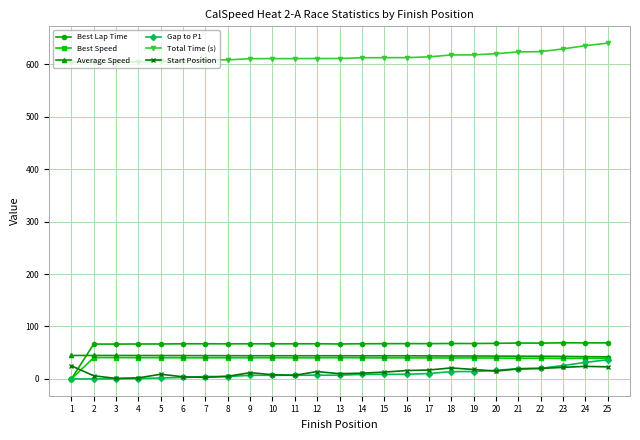

What is the average value of the Start Position series?

13.0